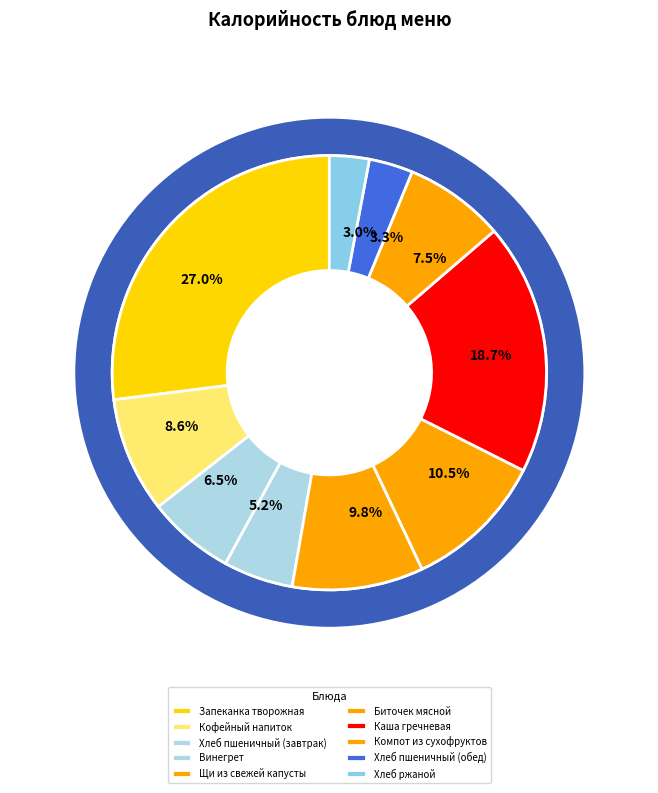

How much of the chart is everything except Каша гречневая?

81.3%